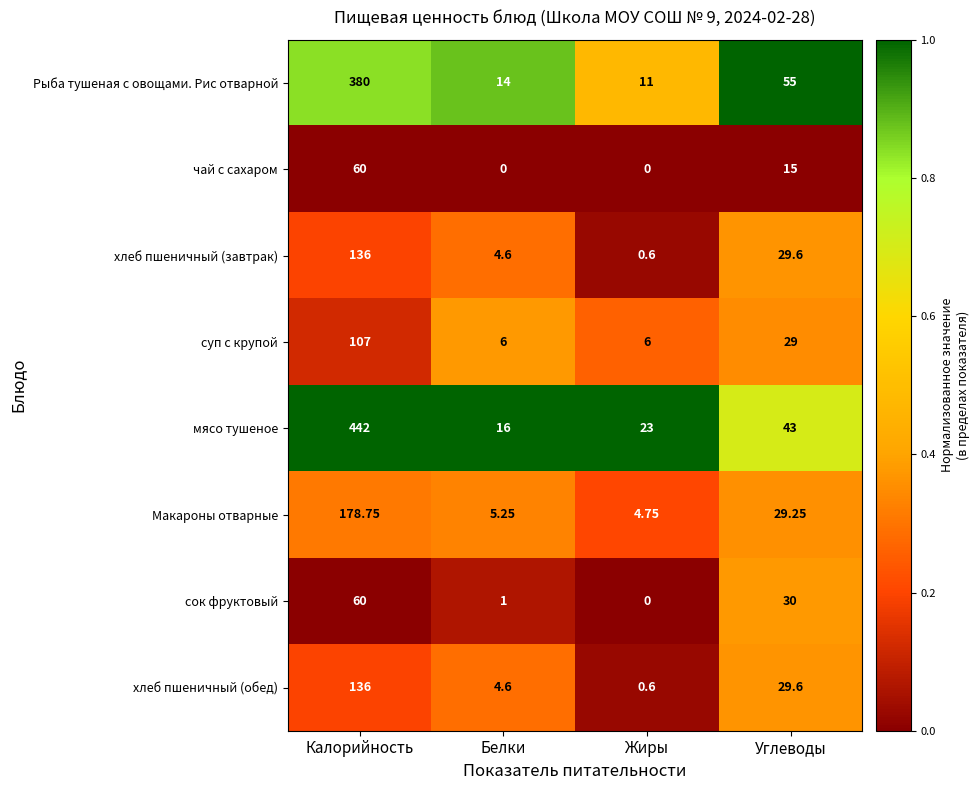

At which category is the sum across all series the highest?

Калорийность